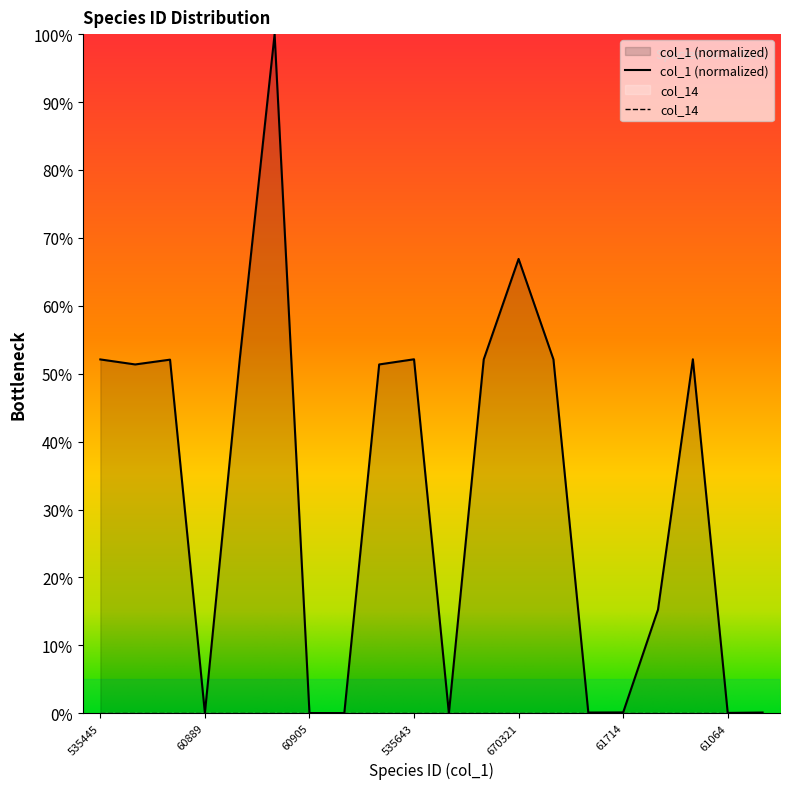

List the labels in order of value, largest first.

972027, 670321, 535666, 535665, 535643, 535505, 535503, 535445, 535143, 528710, 528709, 199754, 61714, 61585, 61568, 61064, 60905, 60889, 60856, 60595